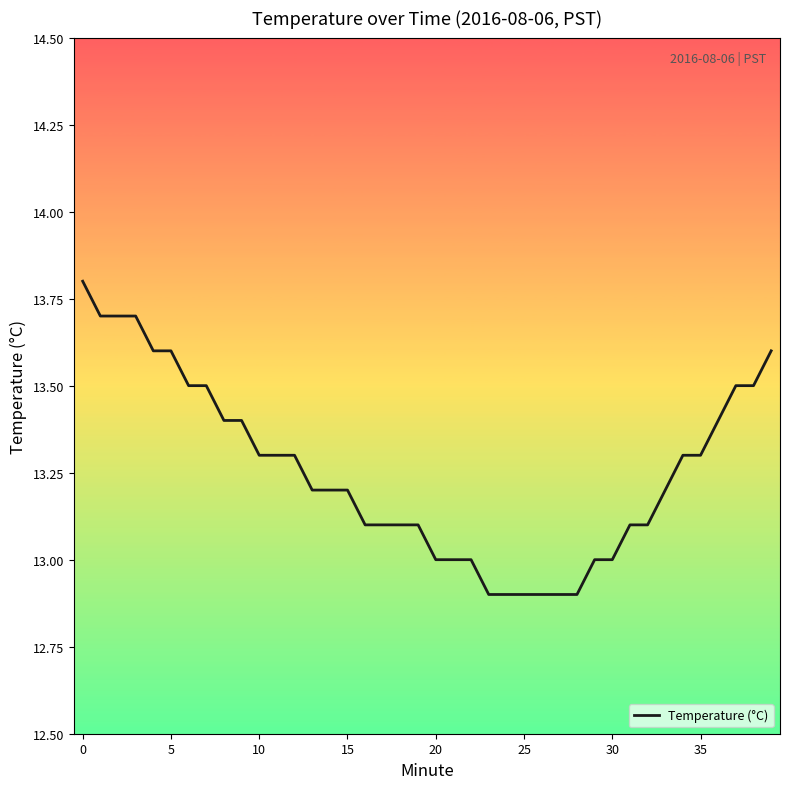

What is the minimum value shown in the chart?

12.9